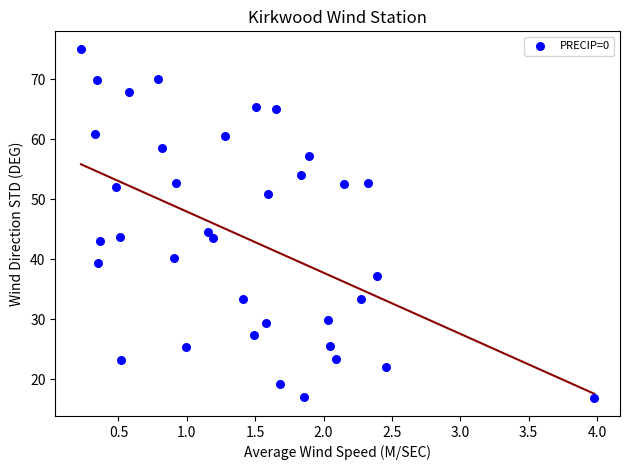

What is the range of X values (max minus min)?

3.8